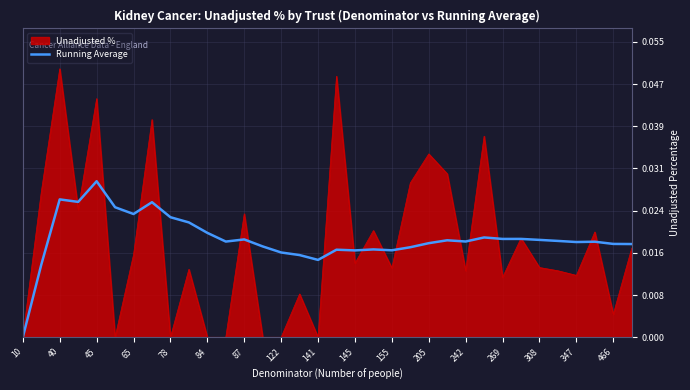

Rank the series by their maximum value, from lowest to highest.

Running Average, Unadjusted %